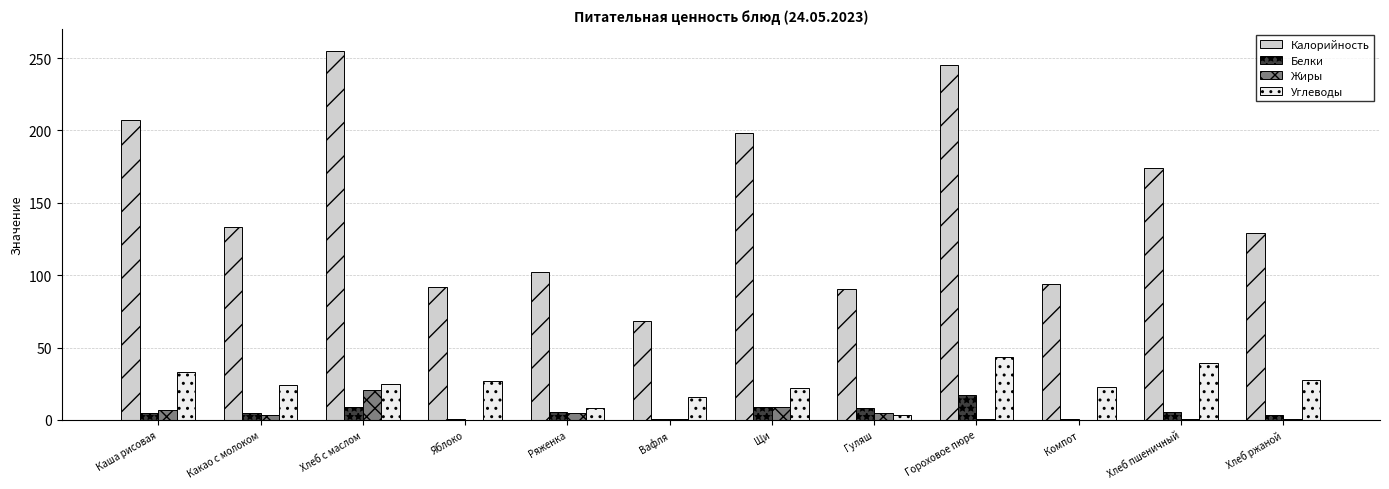

The Углеводы series shows 6.4 at Яблоко. True or false?

False